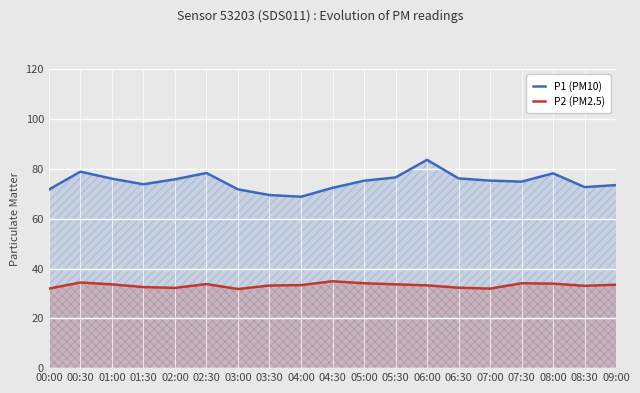

What is the difference between the maximum and minimum values in the P2 (PM2.5) series?

3.1